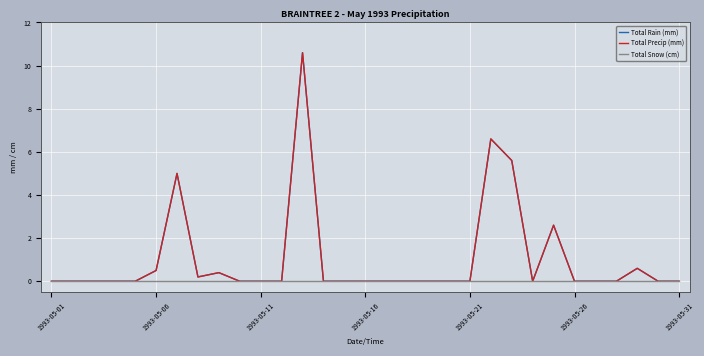

Does the chart display data point markers on the line(s)?

No